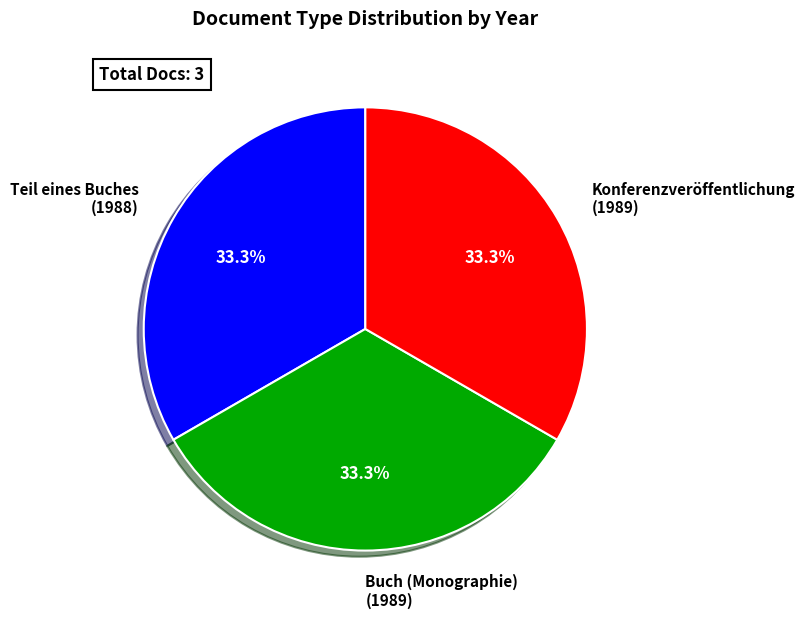

What is the ratio of the value at Teil eines Buches (1988) to the value at Konferenzveröffentlichung (1989)?

1.0